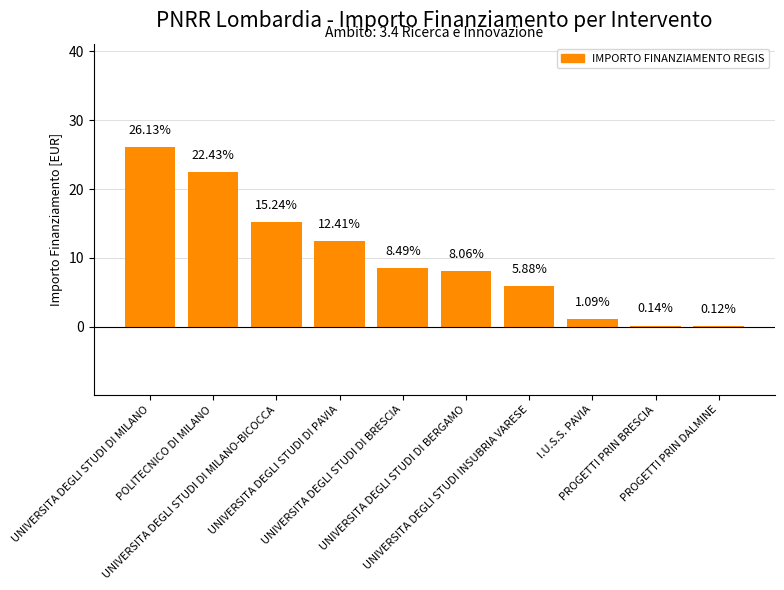

Reading left to right, what are all the values shown in this chart?

UNIVERSITA DEGLI STUDI DI MILANO=26.1	POLITECNICO DI MILANO=22.4	UNIVERSITA DEGLI STUDI DI MILANO-BICOCCA=15.2	UNIVERSITA DEGLI STUDI DI PAVIA=12.4	UNIVERSITA DEGLI STUDI DI BRESCIA=8.5	UNIVERSITA DEGLI STUDI DI BERGAMO=8.1	UNIVERSITA DEGLI STUDI INSUBRIA VARESE=5.9	I.U.S.S. PAVIA=1.1	PROGETTI PRIN BRESCIA=0.1	PROGETTI PRIN DALMINE=0.1